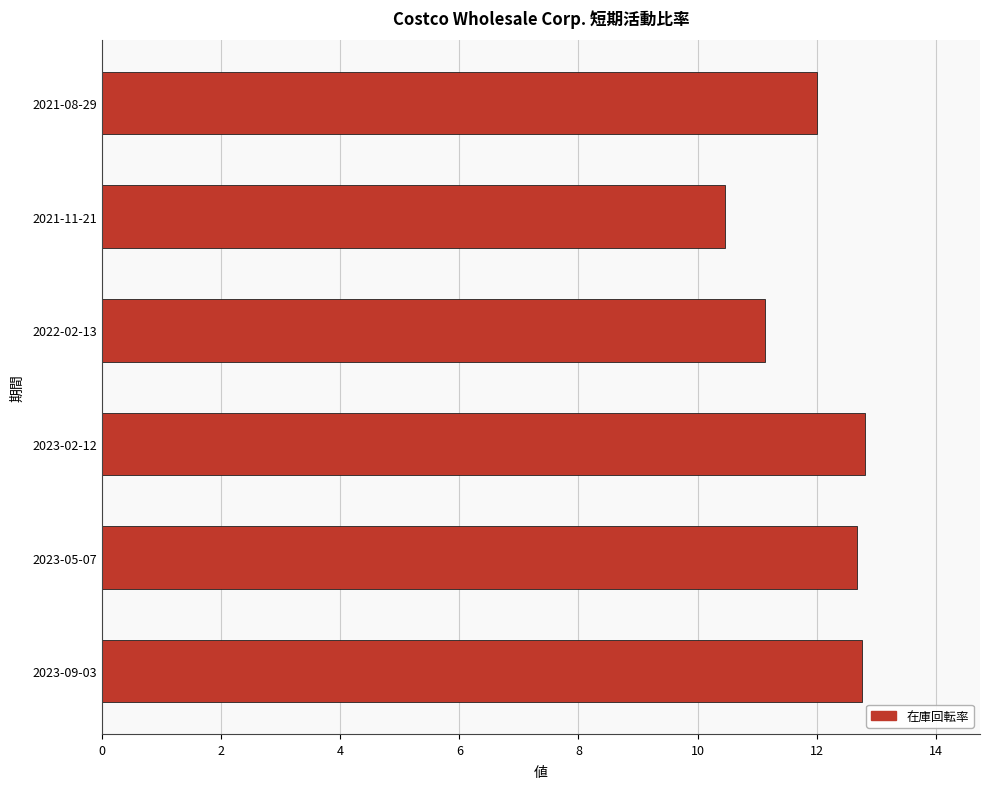

What is the change in value from 2023-09-03 to 2021-11-21?

-2.3